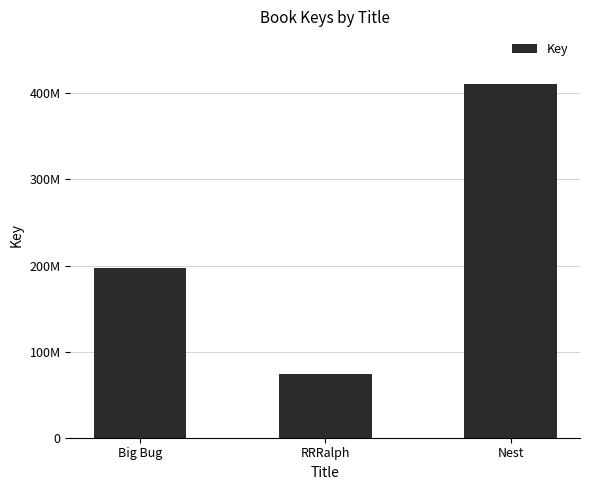

Are the bars horizontal?

No